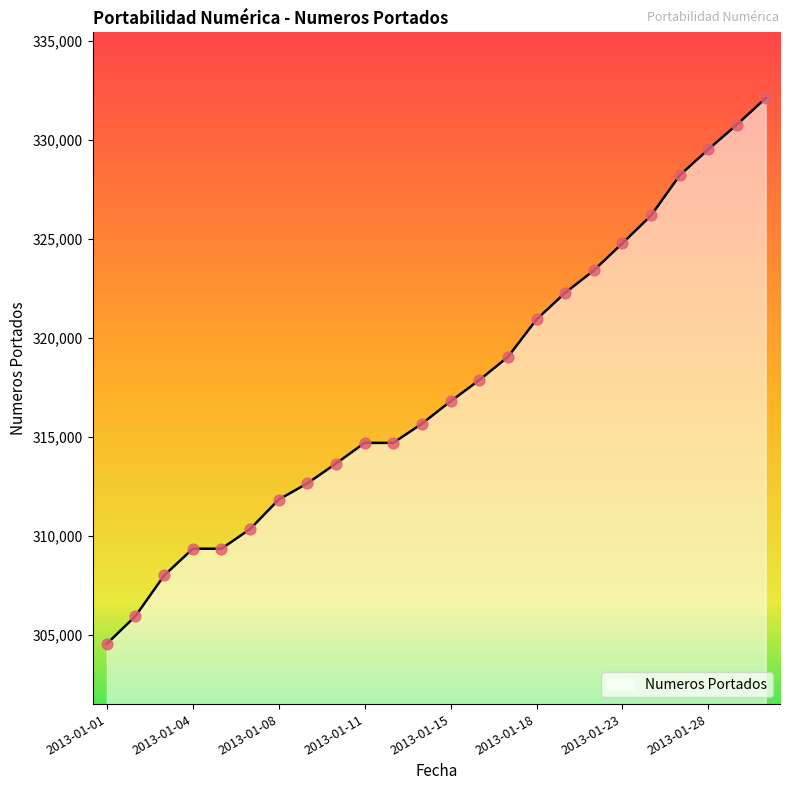

What is the difference between the maximum and minimum values?

27542